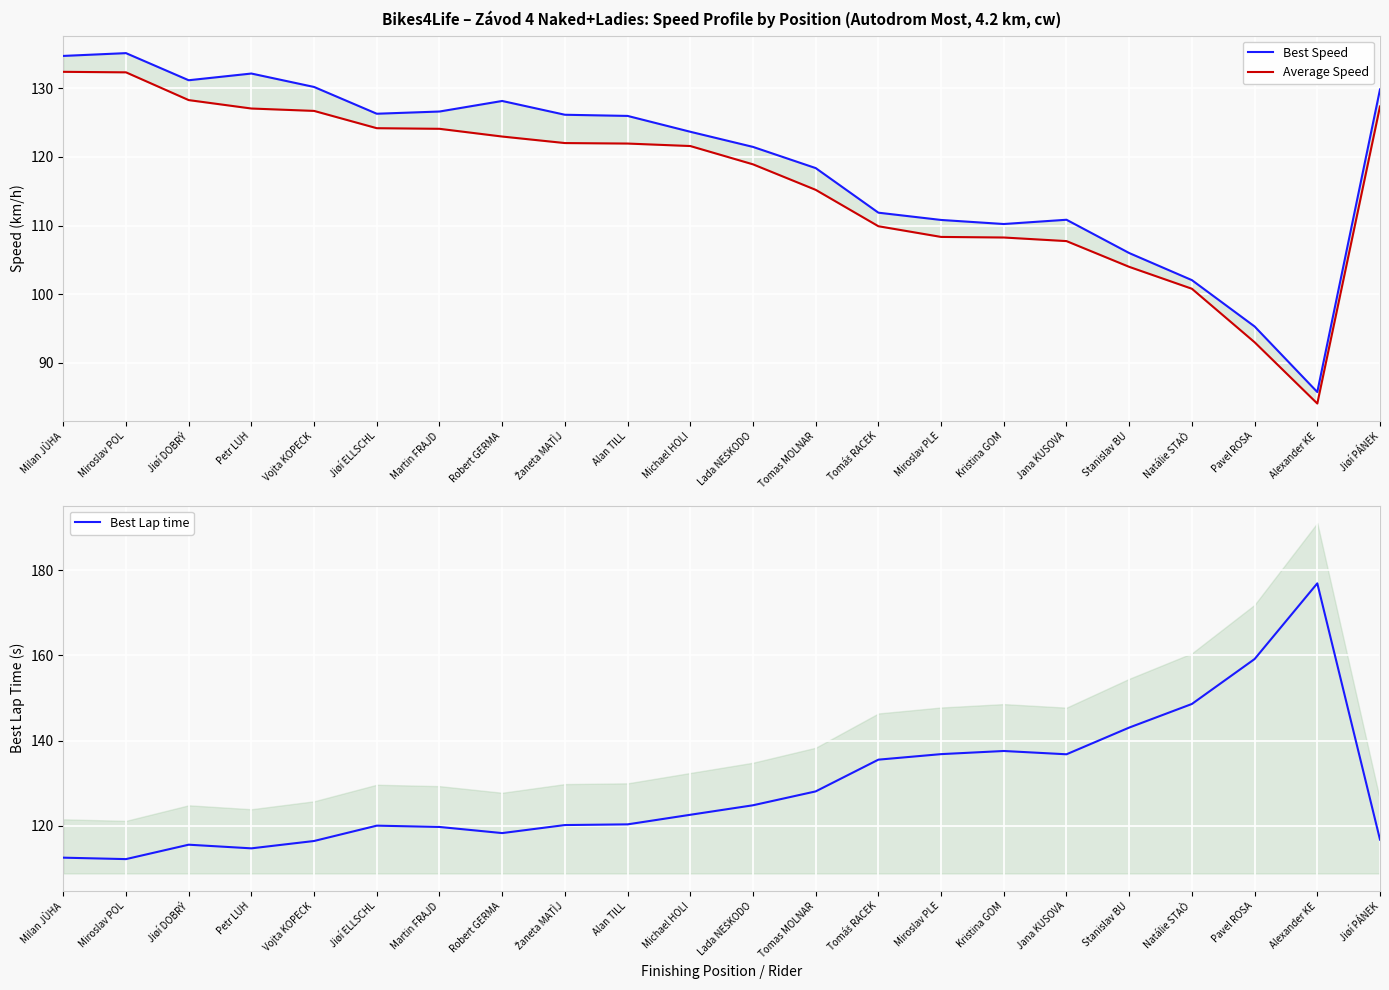

What is the difference between the Average Speed values at Jiøí ELLSCHL and Kristina GOM?

15.9